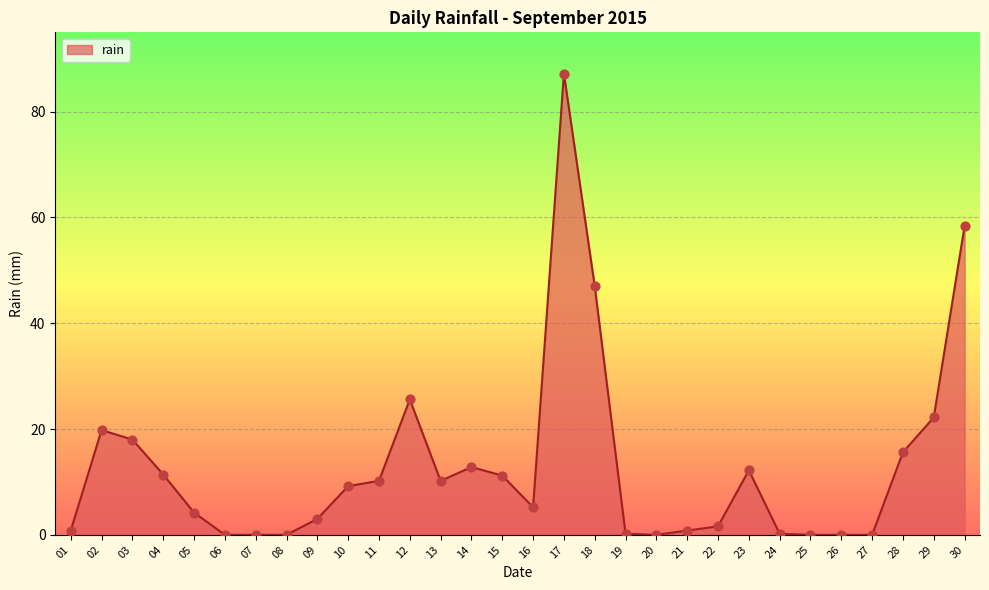

What is the change in value from 05 to 29?

+18.0